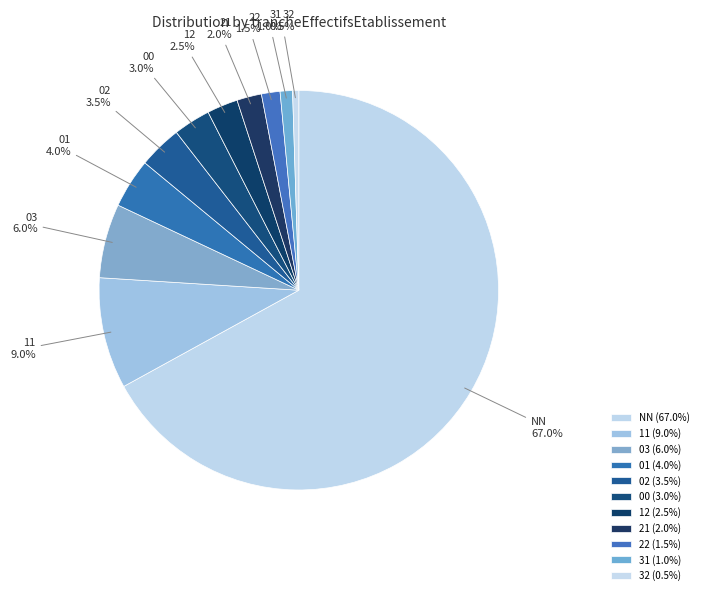

Approximately how many times larger is the value at 22 compared to 02?

0.4